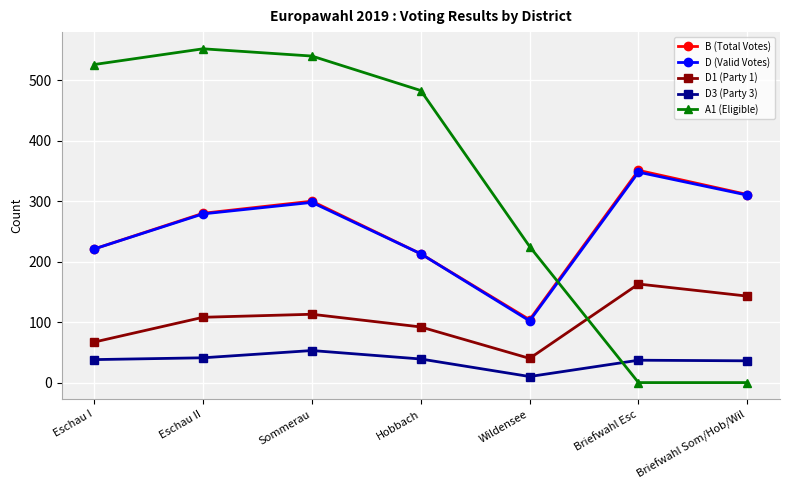

True or false: D3 (Party 3) has a value of 12 at Briefwahl Som/Hob/Wil.

False